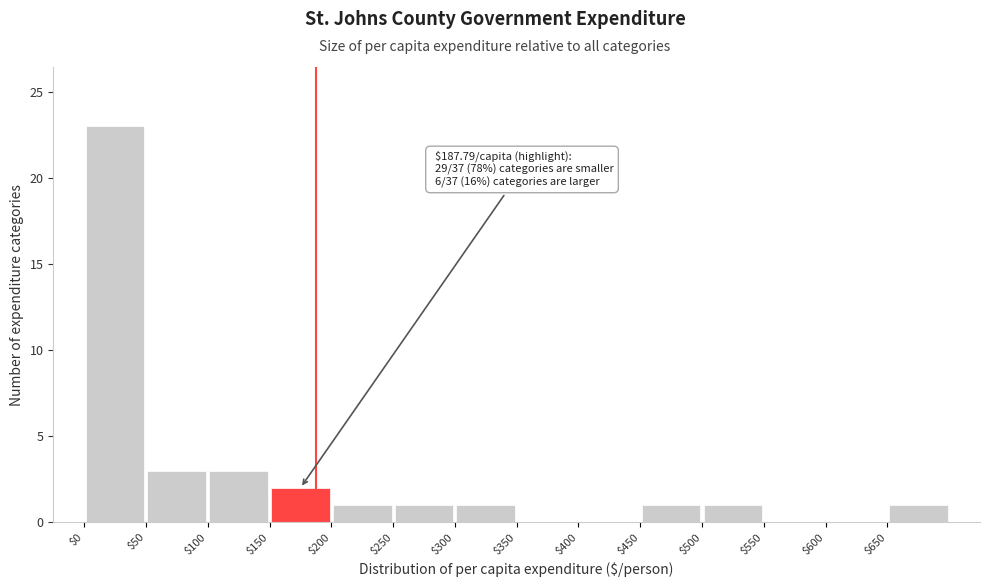

Over which range of the x-axis is the bar tallest?

0 to 50